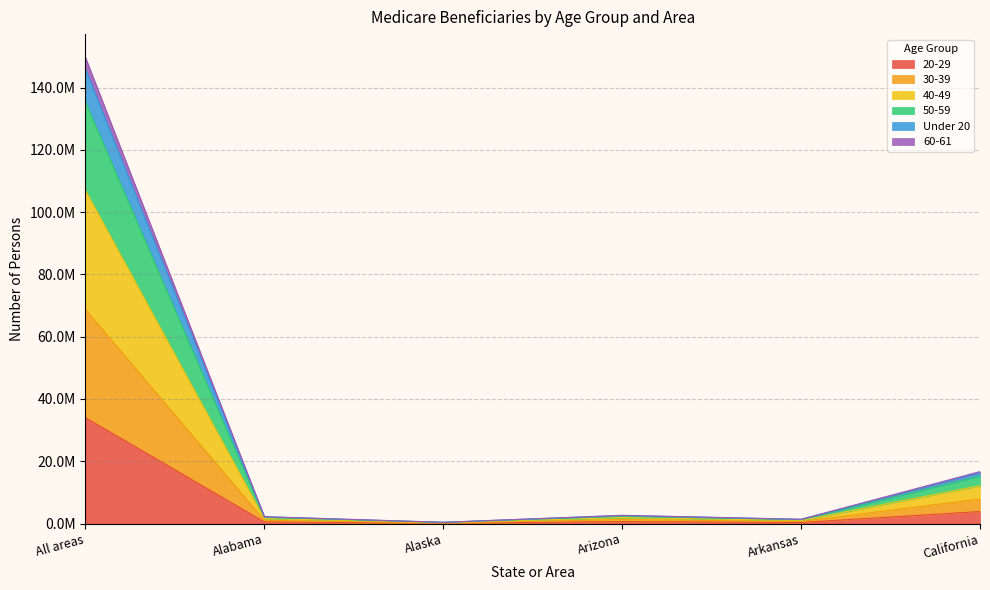

What position from the left is California?

6